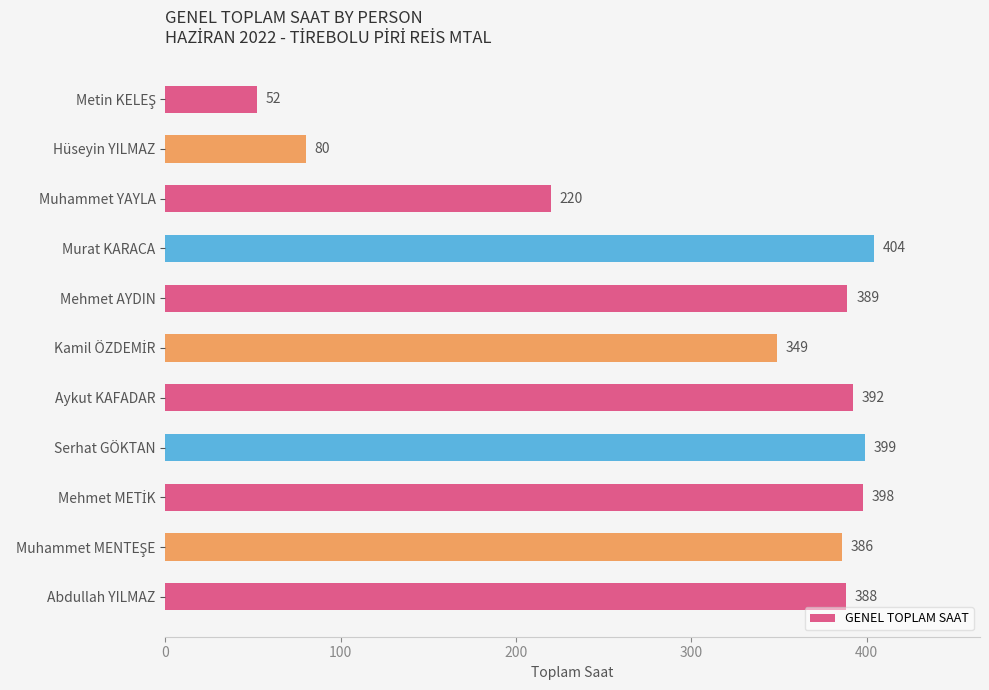

How many values are below 388?

5